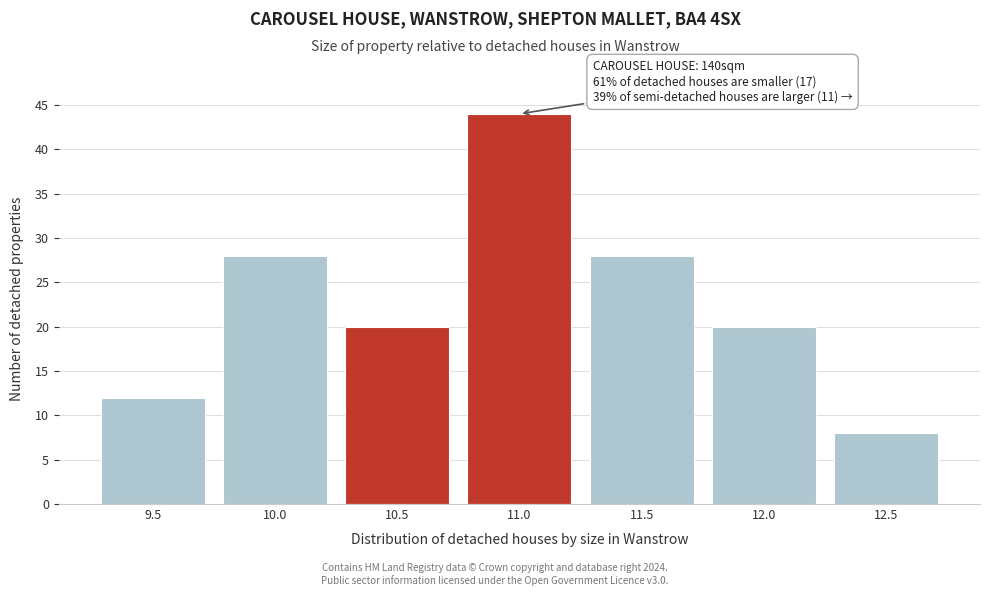

Reading left to right, list all the values displayed in this chart.

9.5=12	10.0=28	10.5=20	11.0=44	11.5=28	12.0=20	12.5=8